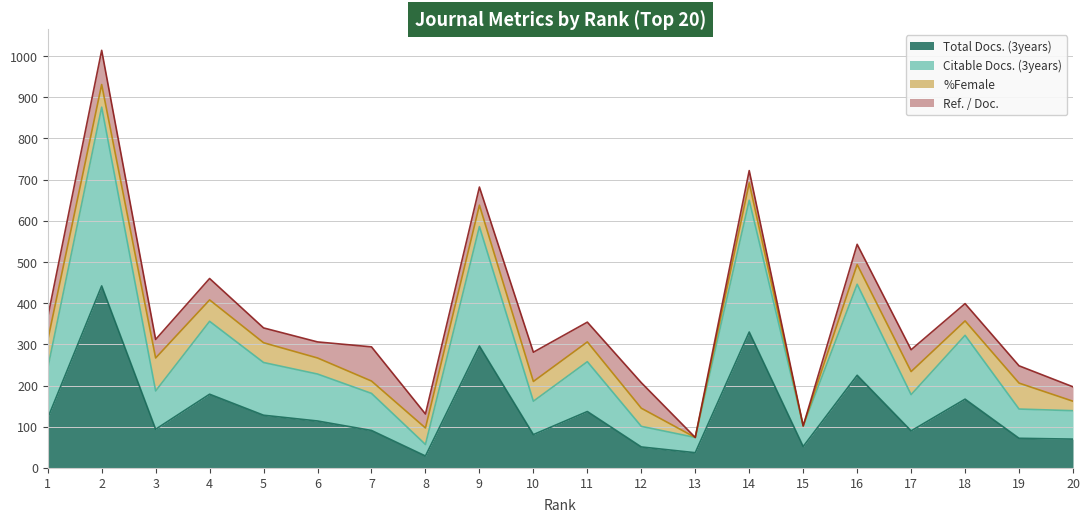

What is the value of the Citable Docs. (3years) point at the 17th from the left?

178